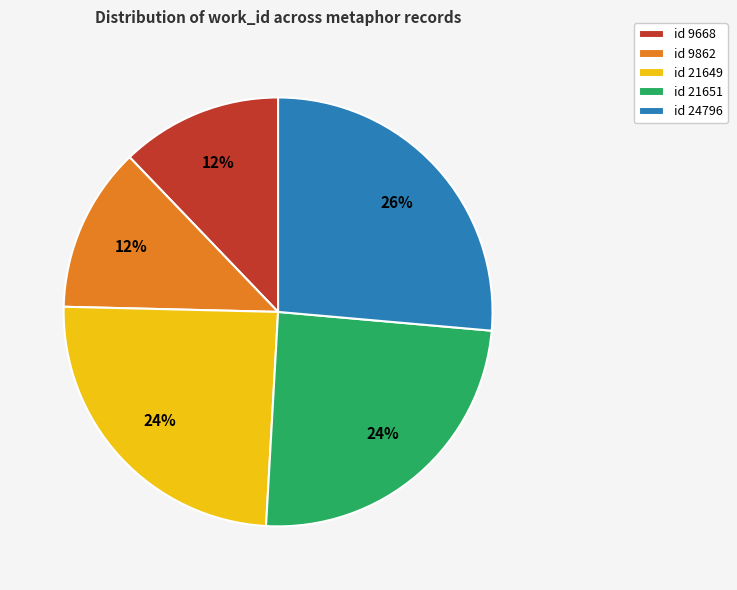

The id 21649 slice represents 15% of the pie. True or false?

False